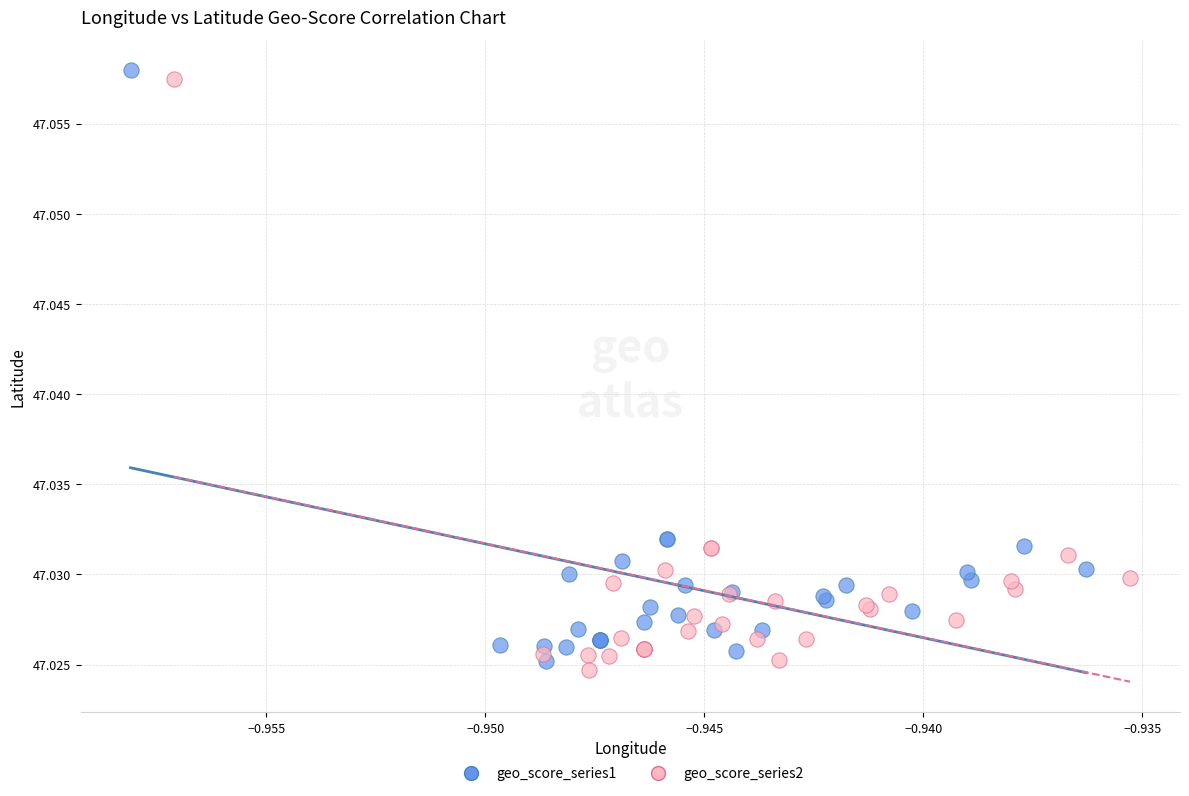

What are all the series names shown in the legend?

geo_score_series1, geo_score_series2